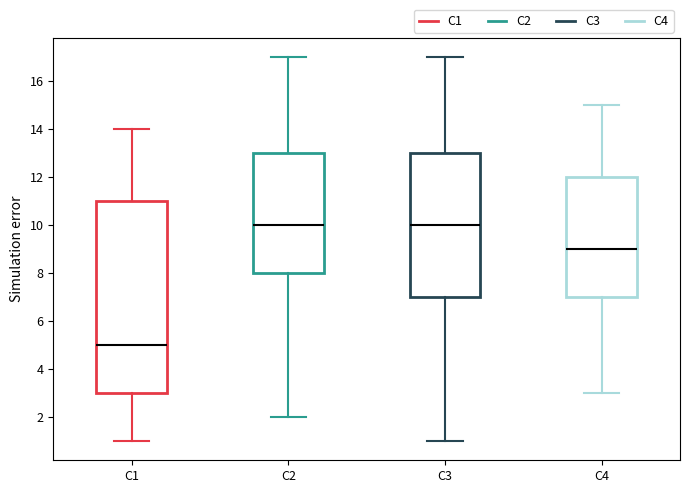

Comparing the boxes themselves (not the whiskers), which one is the tallest?

C1